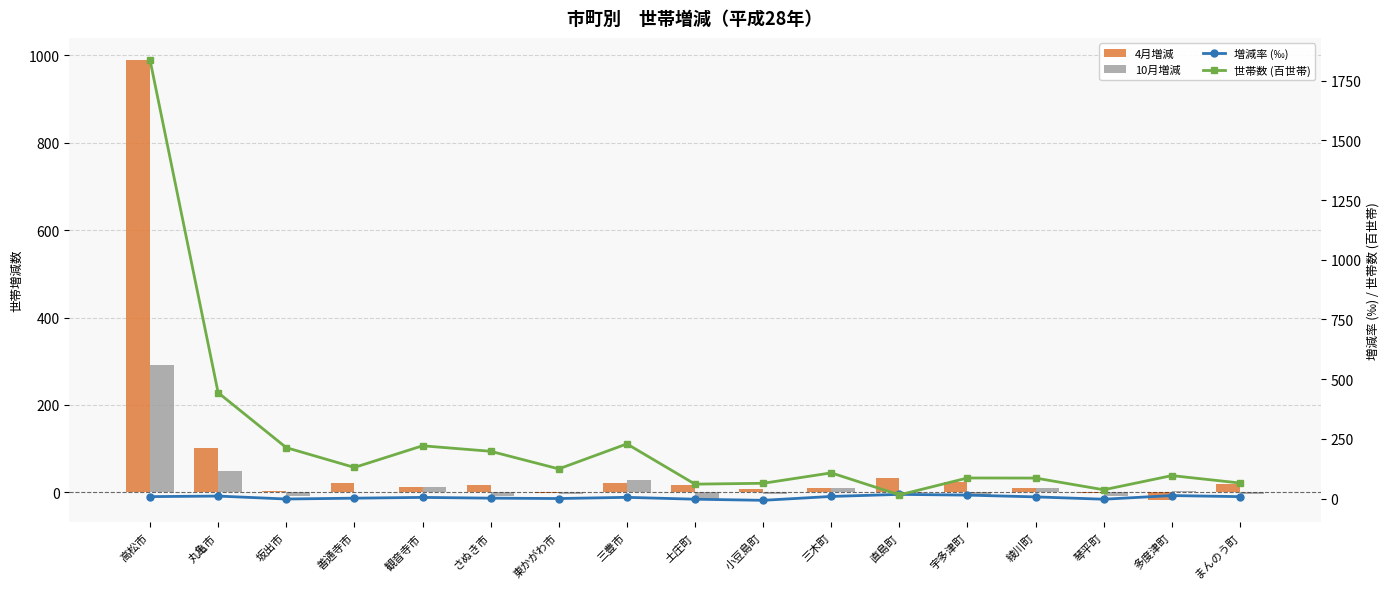

What is the label of the 11th bar from the right?

東かがわ市